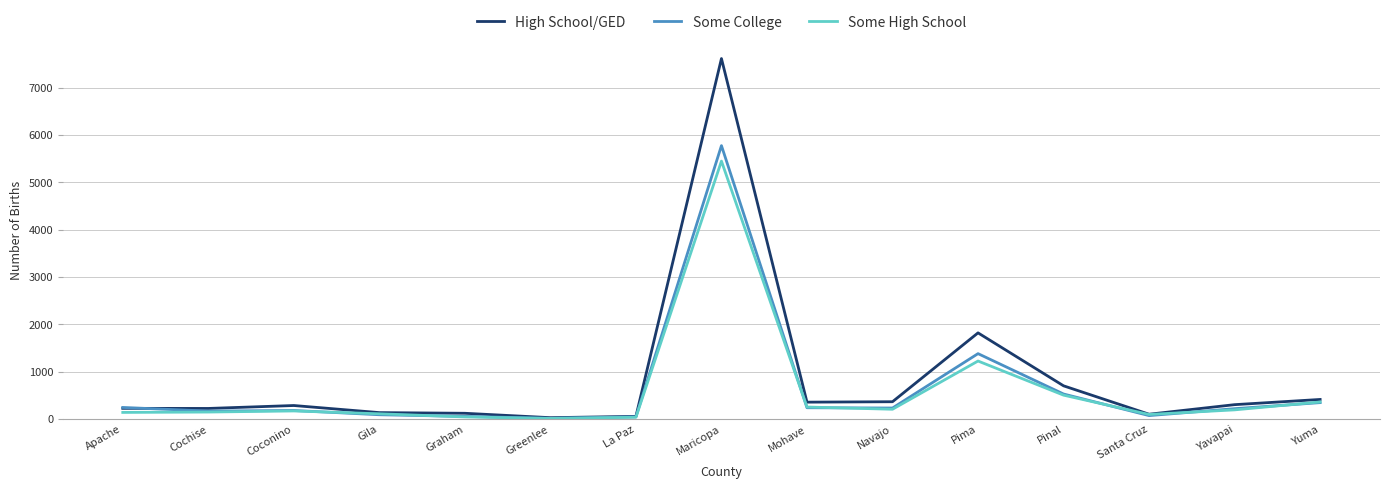

What is the spread (max minus min) of values at Santa Cruz?

29